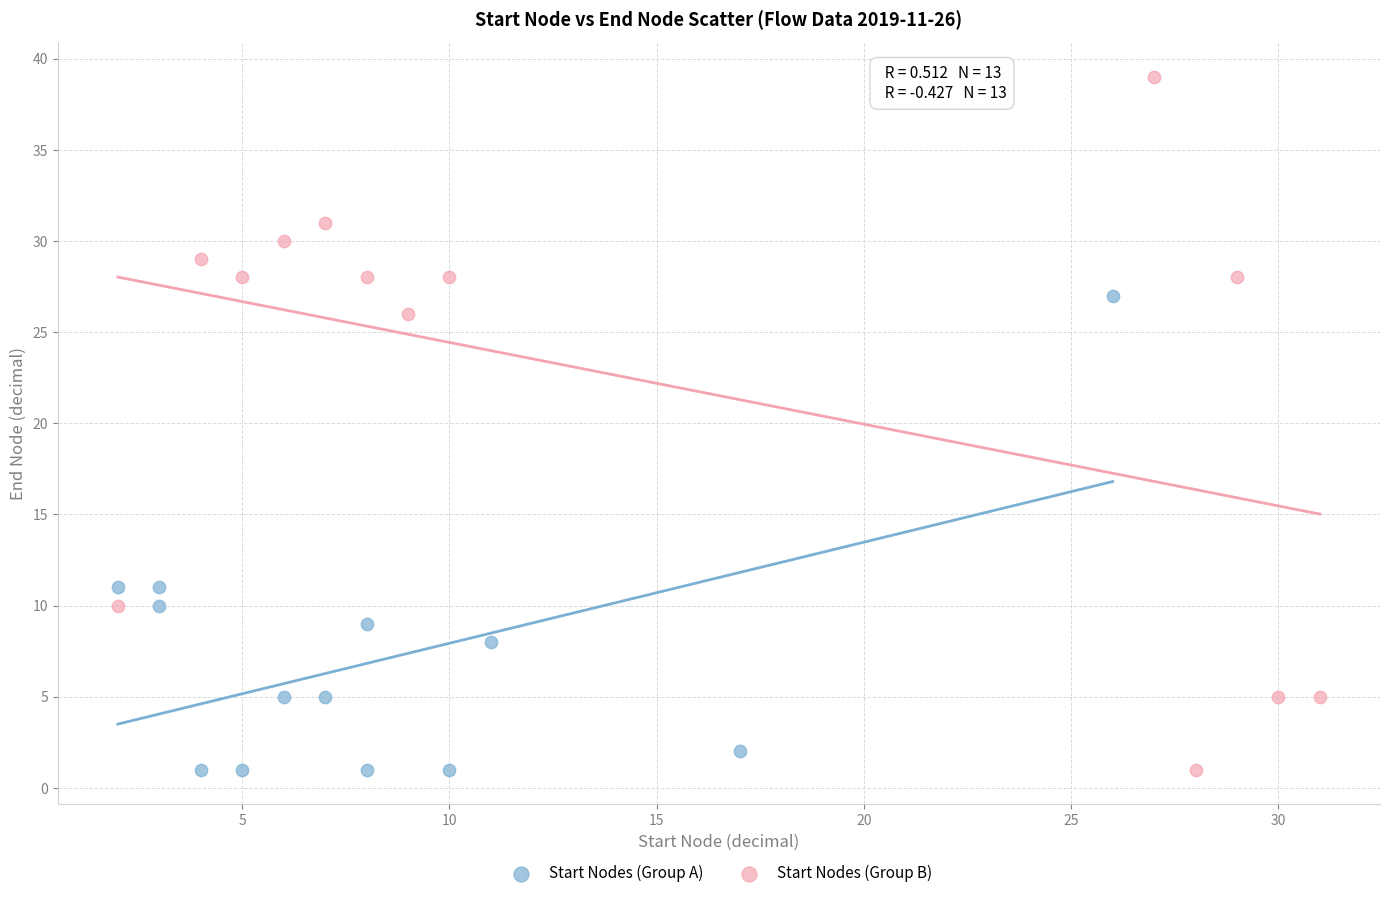

What are all the series names shown in the legend?

Start Nodes (Group A), Start Nodes (Group B)